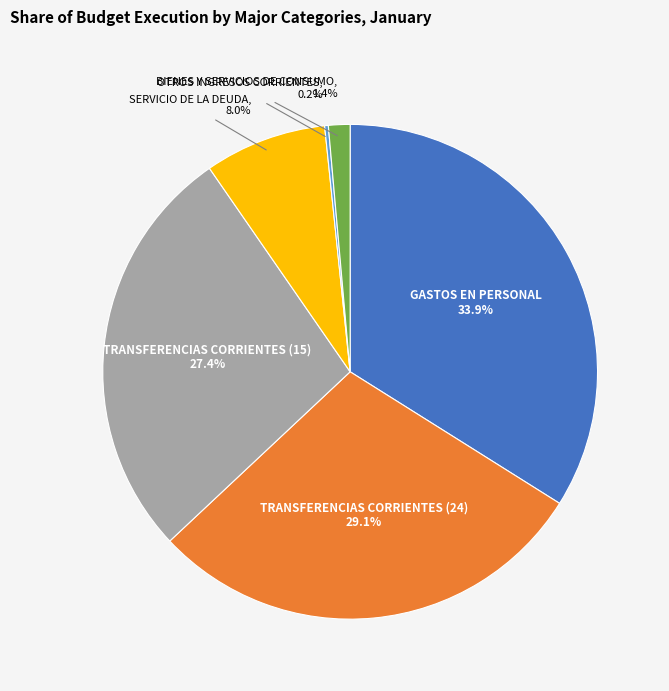

Is it true that BIENES Y SERVICIOS DE CONSUMO is 1% of the pie?

True